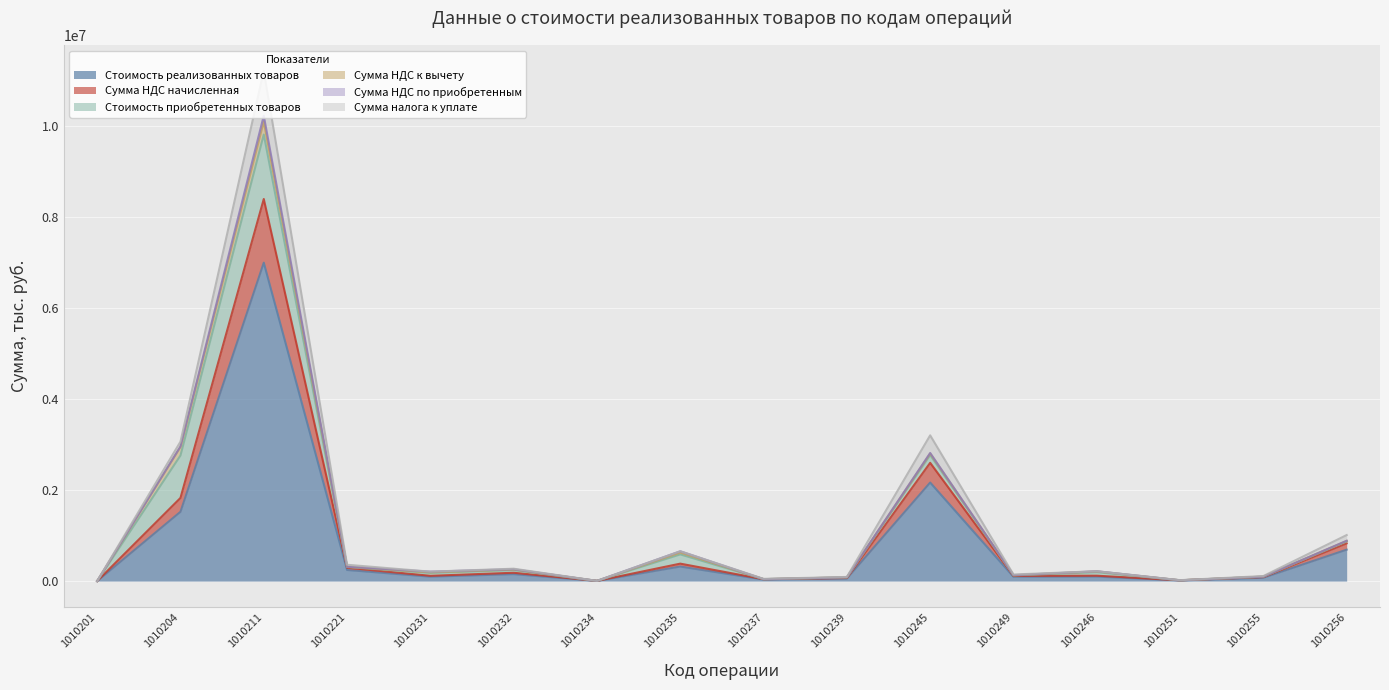

What is the lowest value of the Стоимость реализованных товаров series?

14